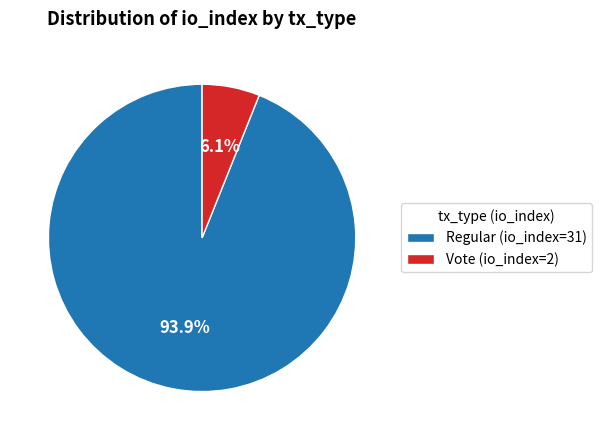

Combined, what portion of the pie is Vote (io_index=2) and Regular (io_index=31)?

100.0%